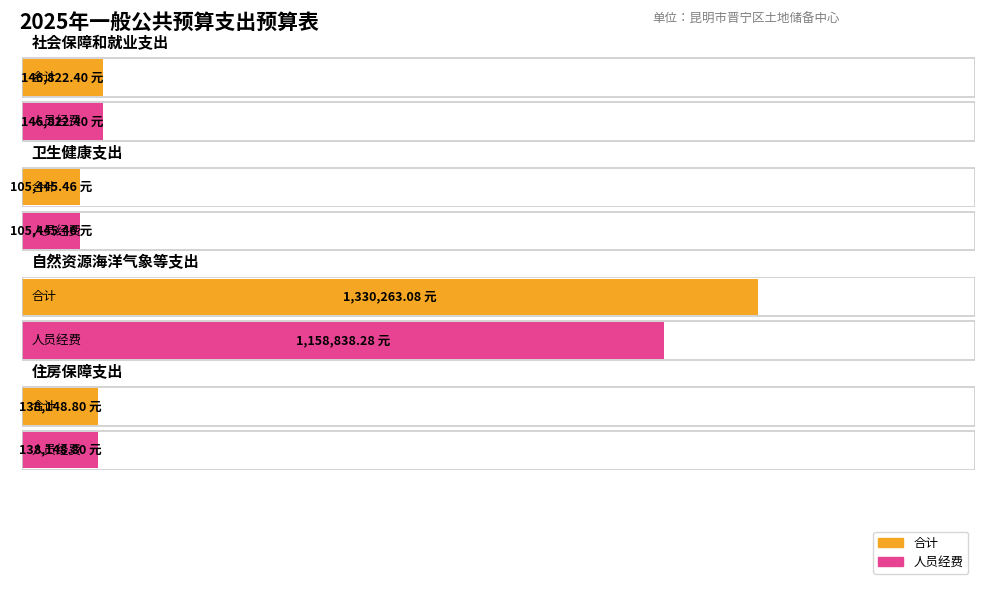

What is the label of the 1st bar from the right?

住房保障支出